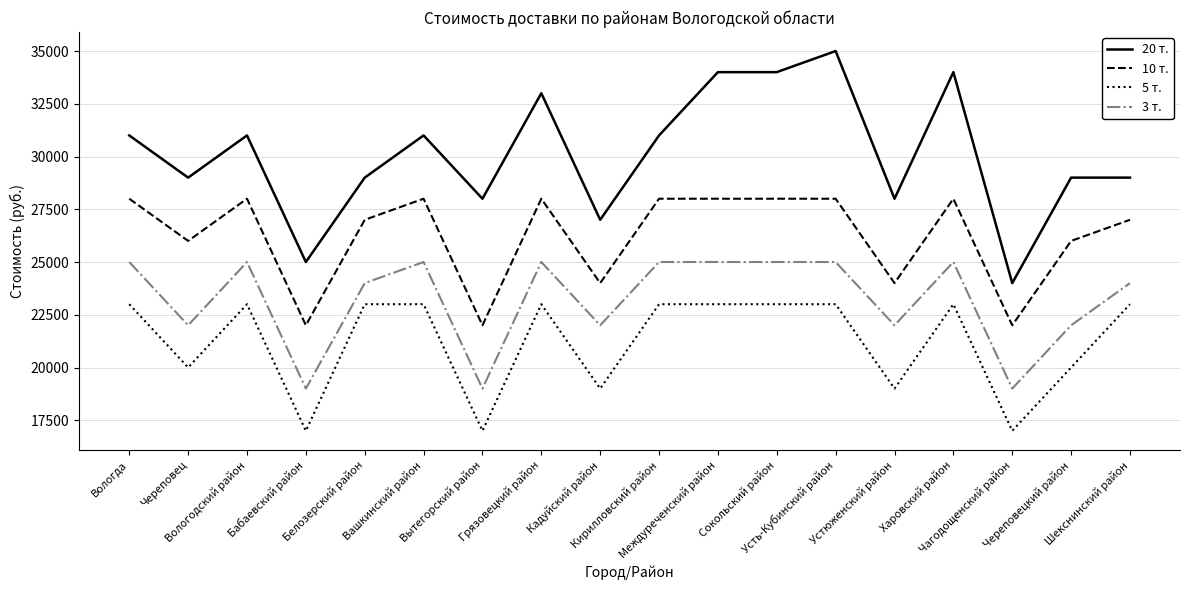

What is the highest value of the 10 т. series?

28000